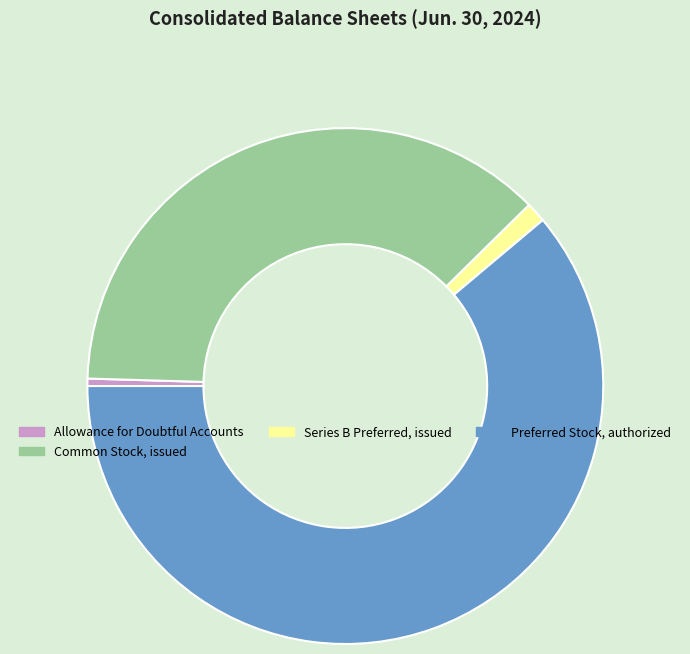

The Series B Preferred, issued slice represents 1% of the pie. True or false?

True